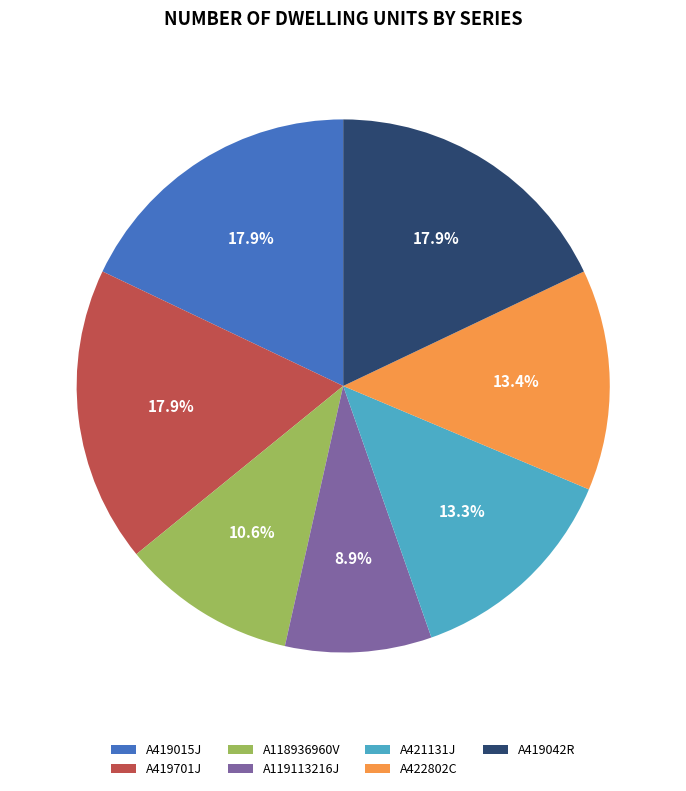

Which slice is the smallest?

A119113216J